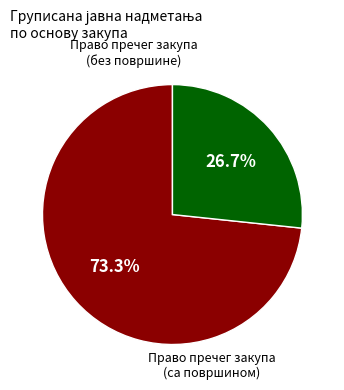

Does any single category account for the majority?

Yes